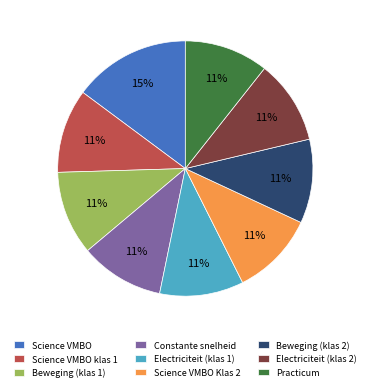

Does Beweging (klas 2) represent more than half of the total?

No